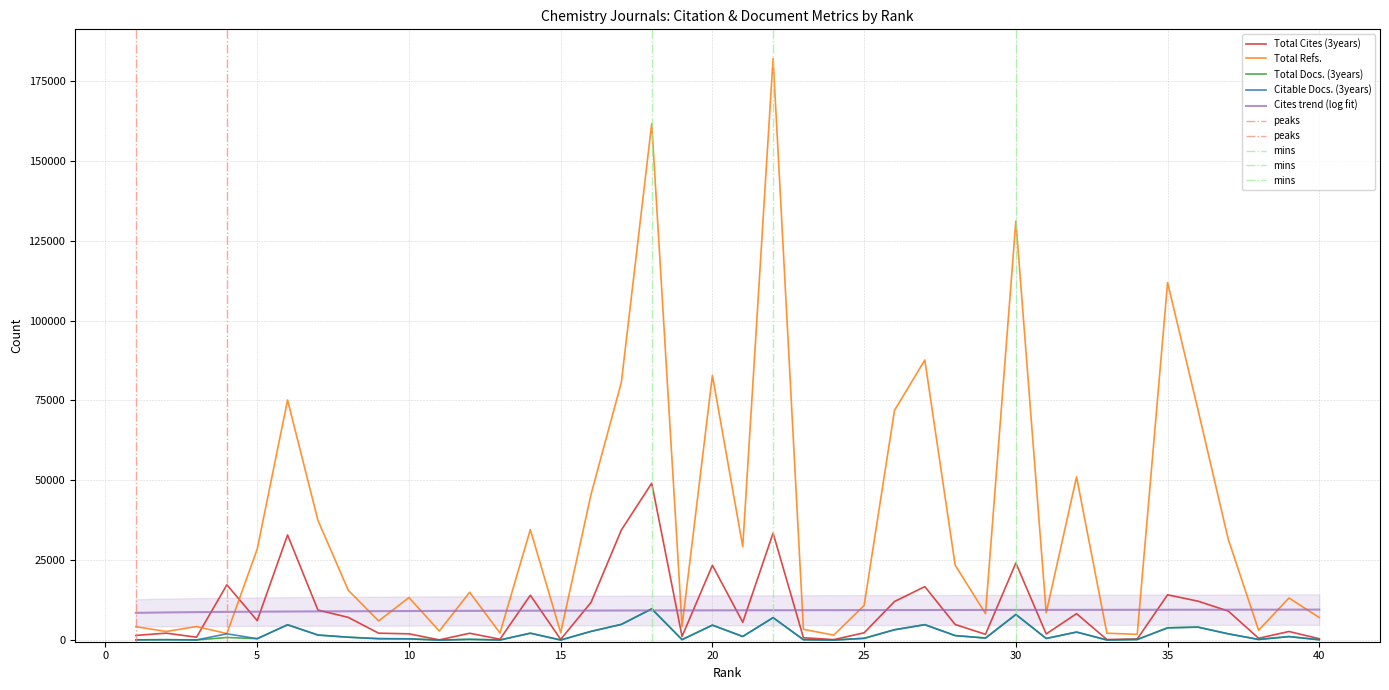

At 37, list the series in order from smallest to largest.

Citable Docs. (3years), Total Docs. (3years), Total Cites (3years), Total Refs.